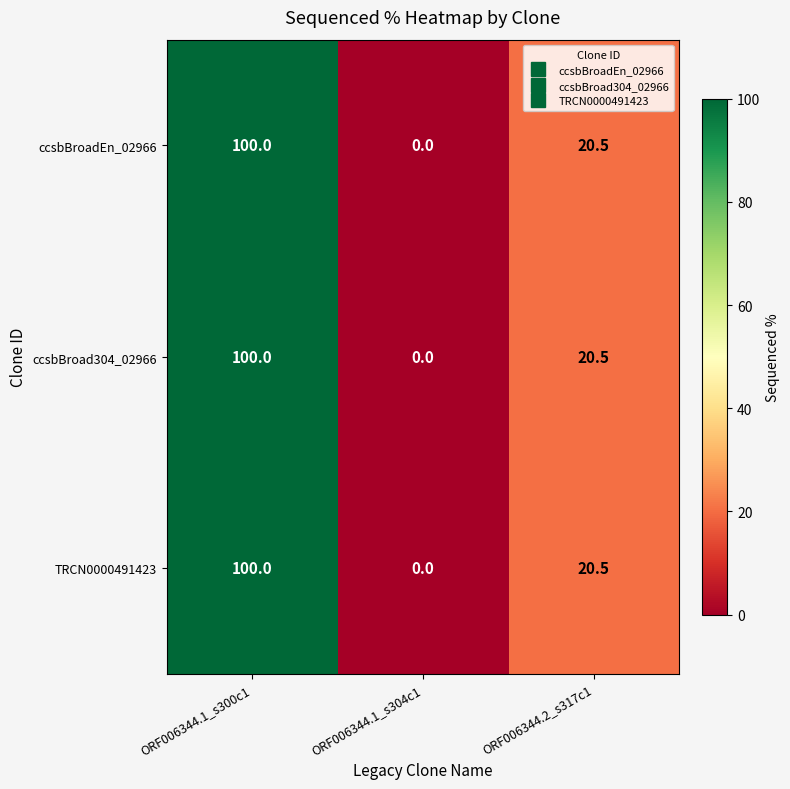

Is the value of TRCN0000491423 at ORF006344.1_s300c1 greater than the value of ccsbBroadEn_02966 at ORF006344.2_s317c1?

Yes